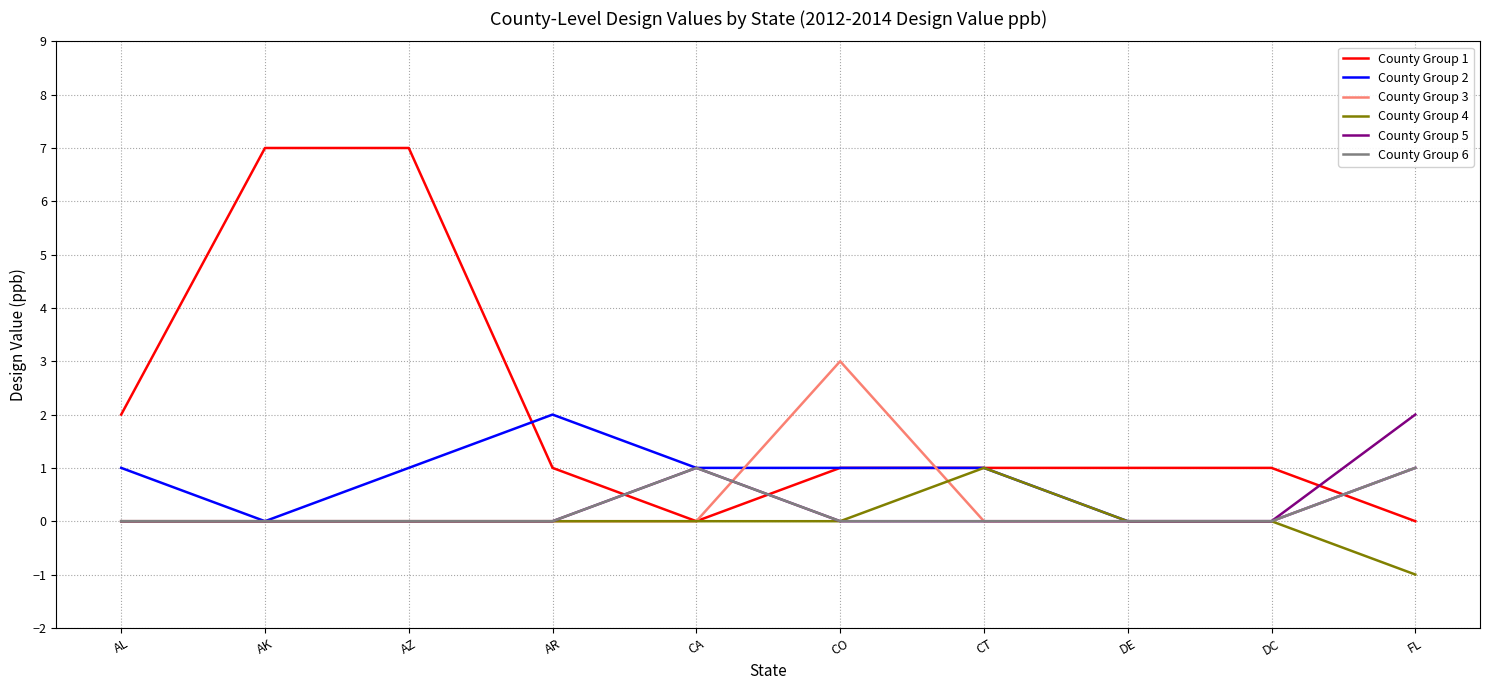

The County Group 4 series shows 1 at AZ. True or false?

False